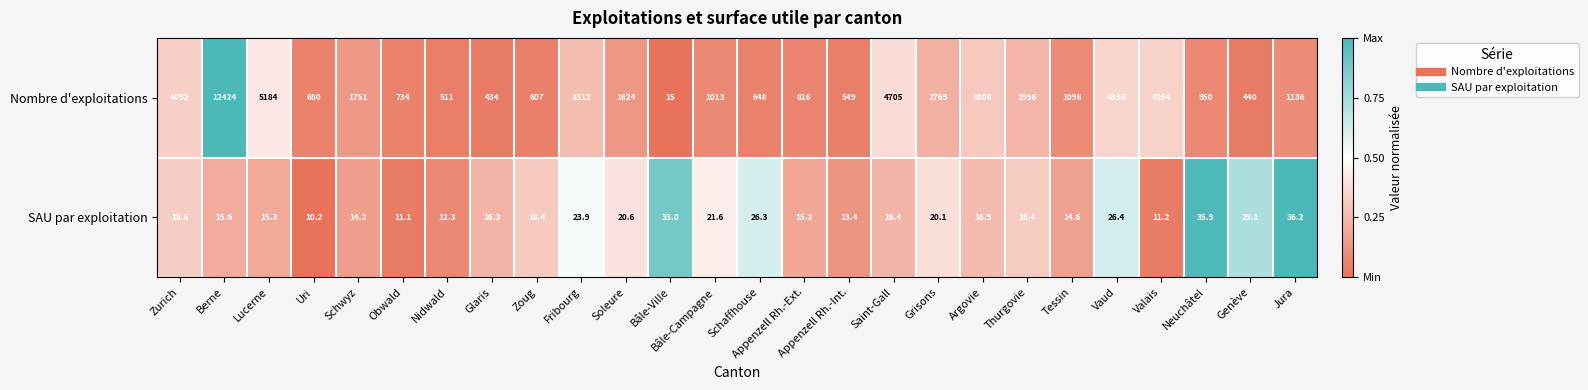

At which category is the sum across all series the highest?

Berne